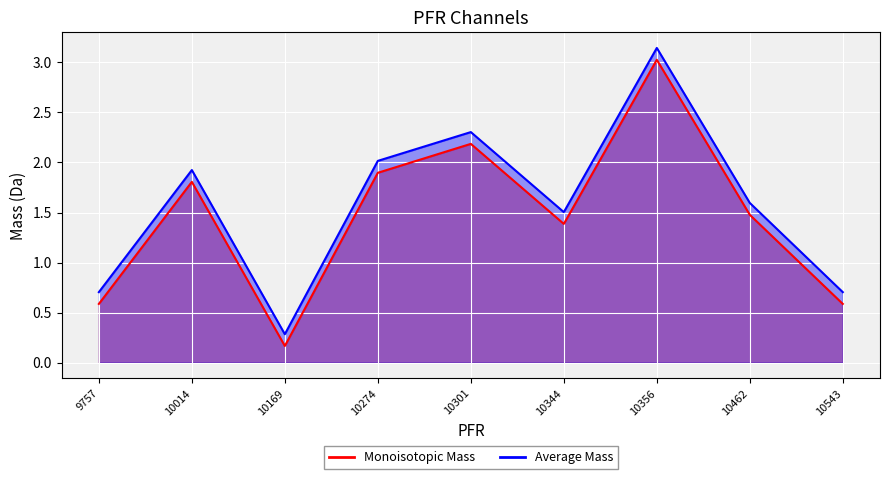

How many values in the Monoisotopic Mass series are below 1?

3